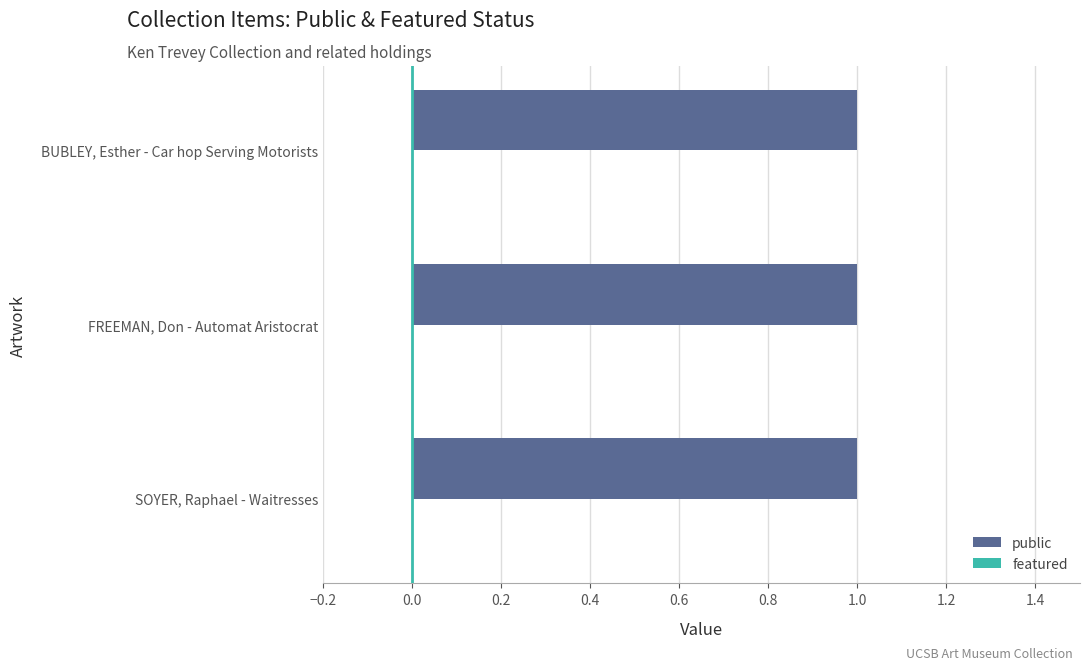

What position from the left is BUBLEY, Esther - Car hop Serving Motorists?

3